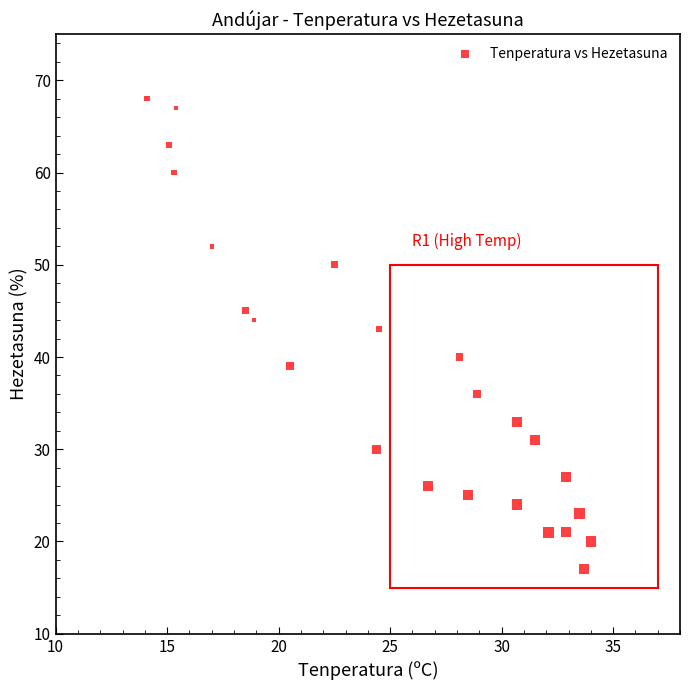

What Y value in the scatter plot is closest to 42?

43